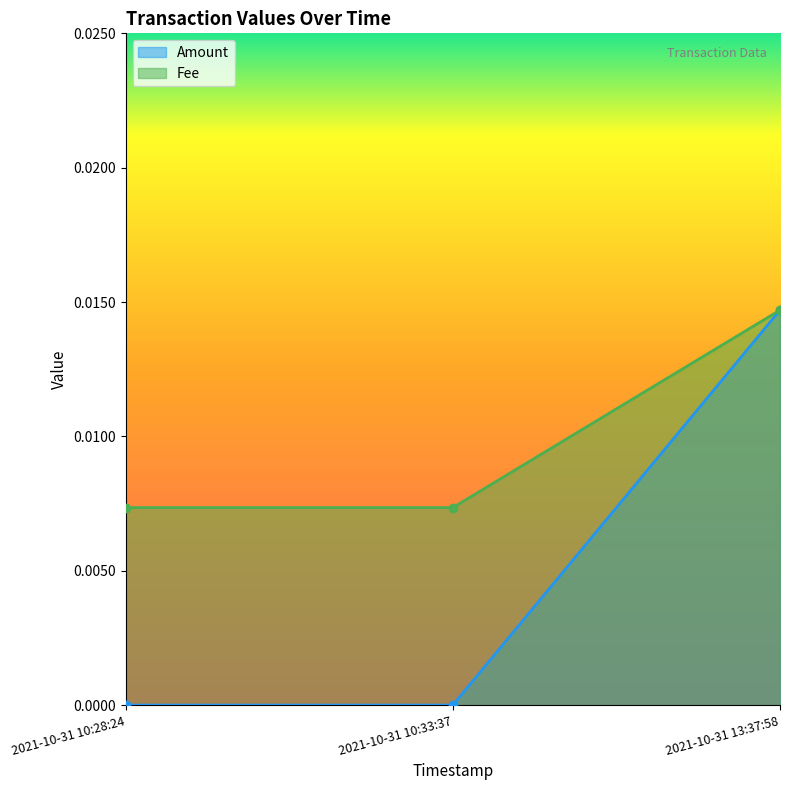

What position from the left is 2021-10-31 10:28:24?

1